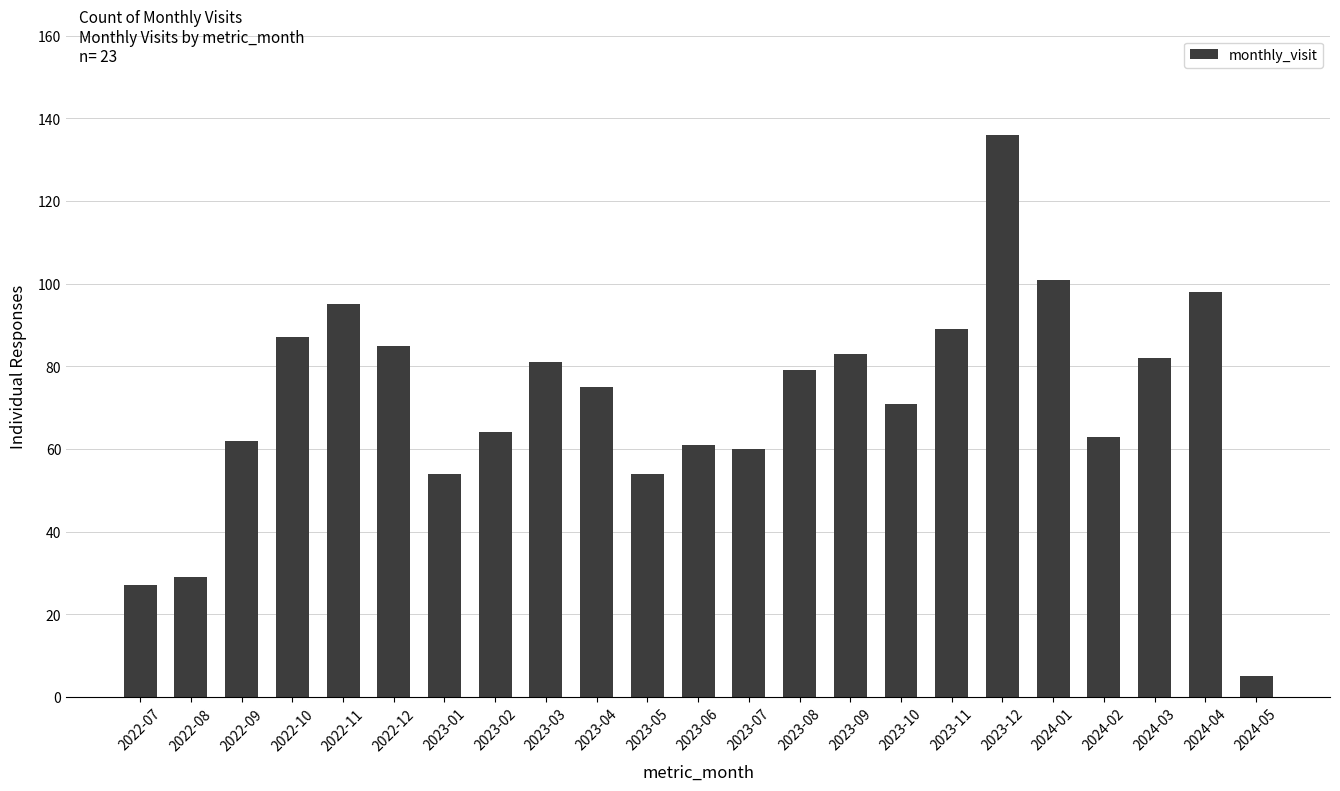

Which has a higher value, 2024-02 or 2022-12?

2022-12